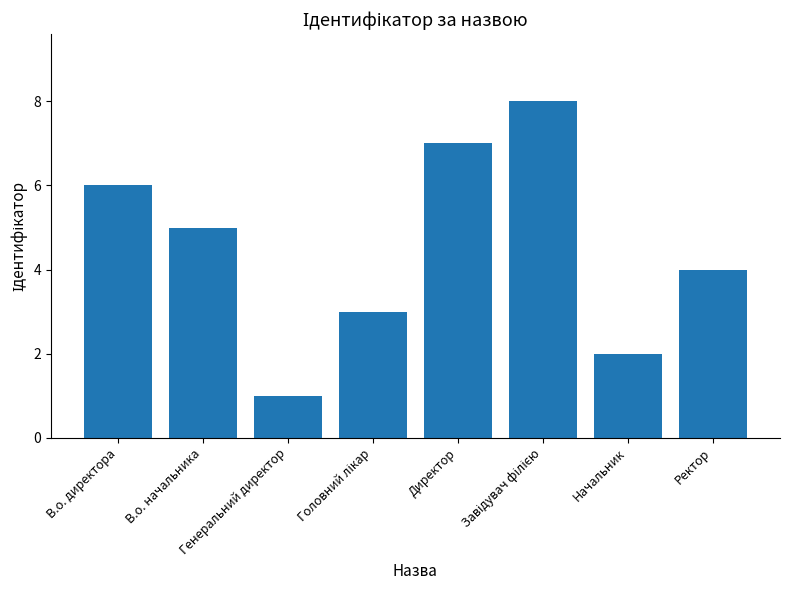

What is the sum of all values?

36